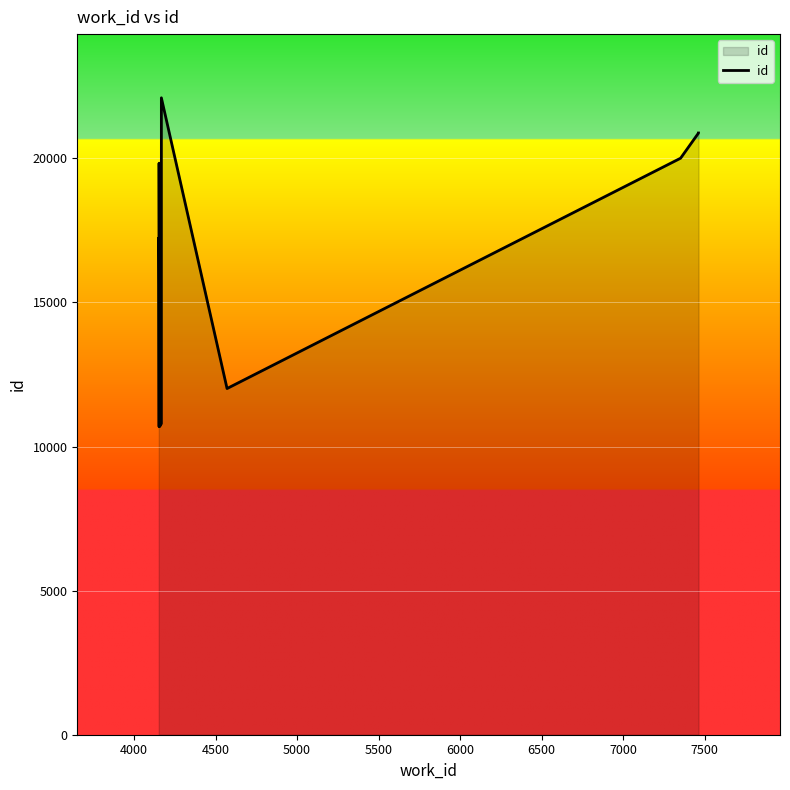

What is the value of the 5th point from the left?

10800